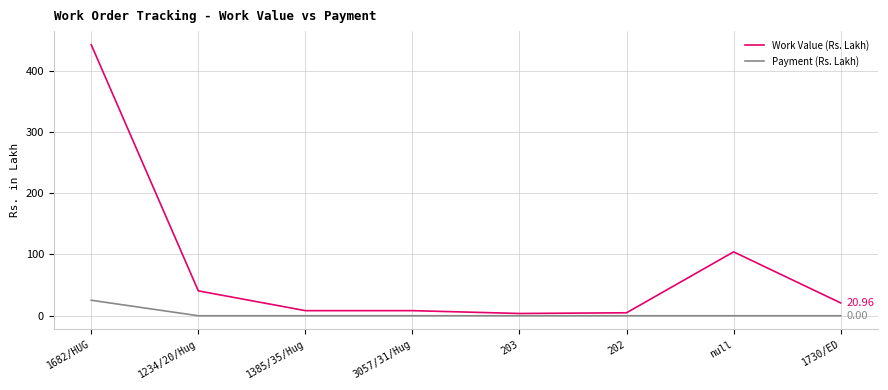

What is the total value across all series at 202?

4.9